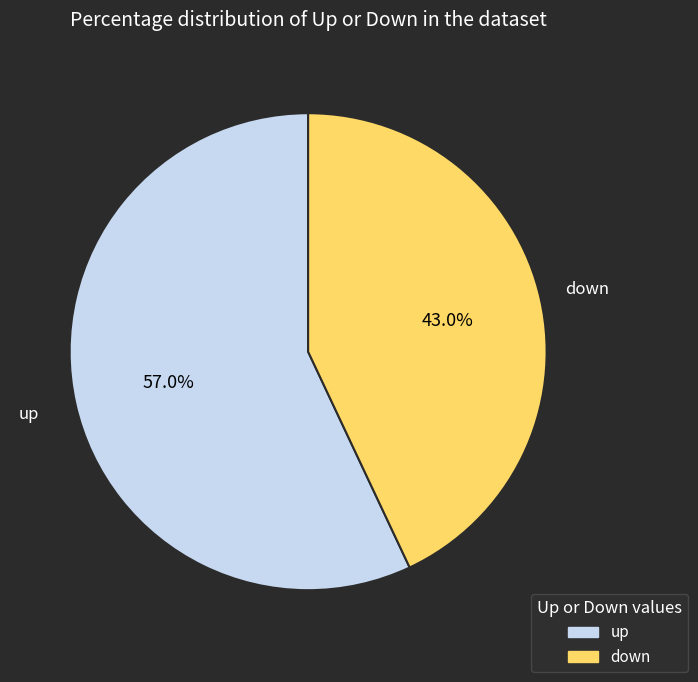

Does up account for over 50% of the chart?

Yes